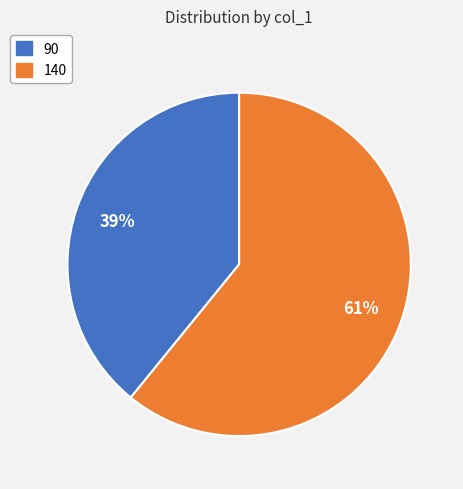

What is the smallest slice in the pie chart?

90